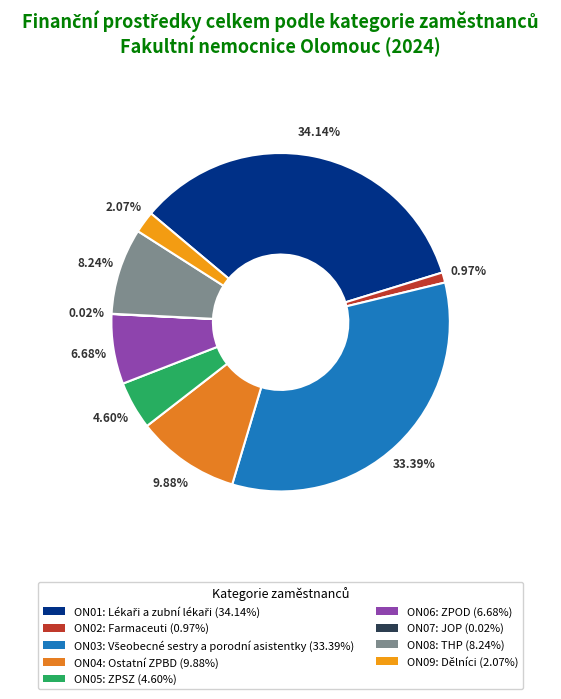

Rank the categories by value from lowest to highest.

ON07, ON02, ON09, ON05, ON06, ON08, ON04, ON03, ON01